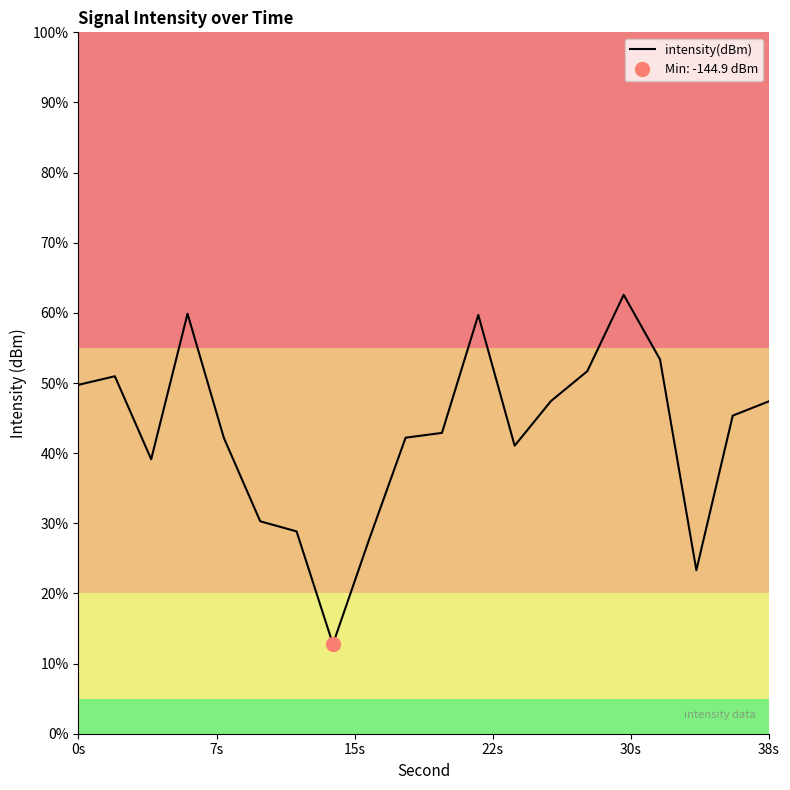

At which label does the data first exceed -131?

0s